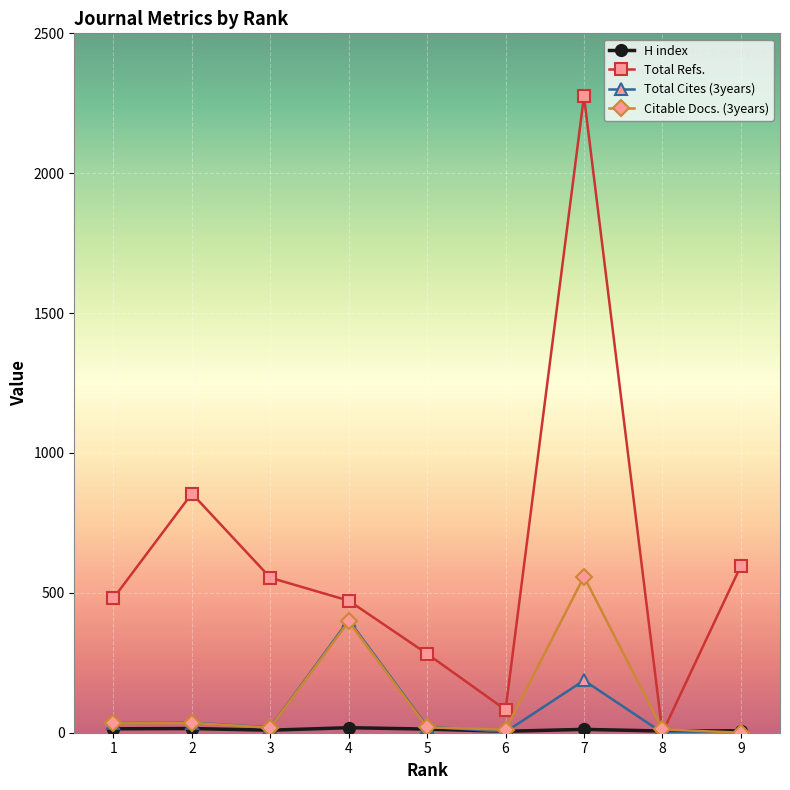

Which series has the widest spread of values?

Total Refs.